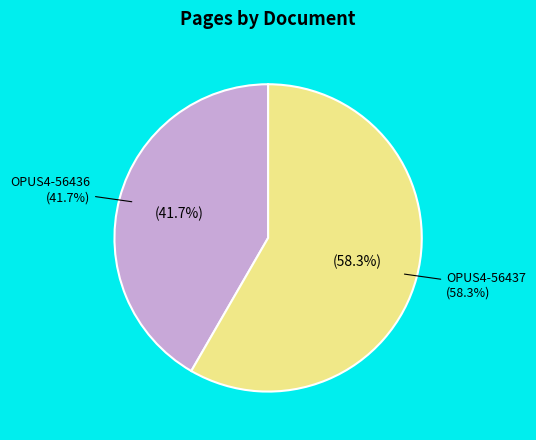

Which slice is the largest?

OPUS4-56437